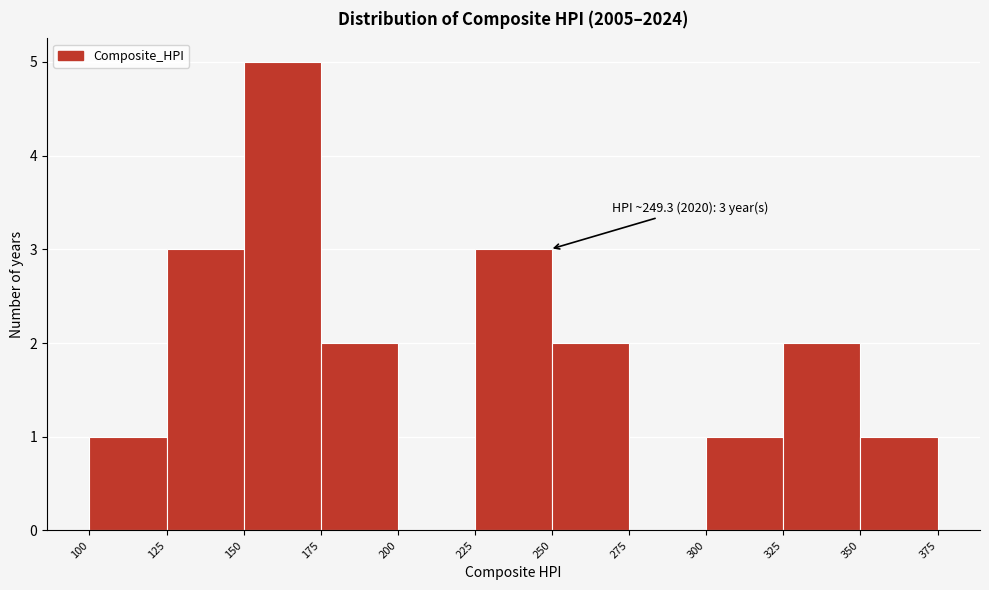

Over which range of the x-axis is the bar tallest?

150 to 175